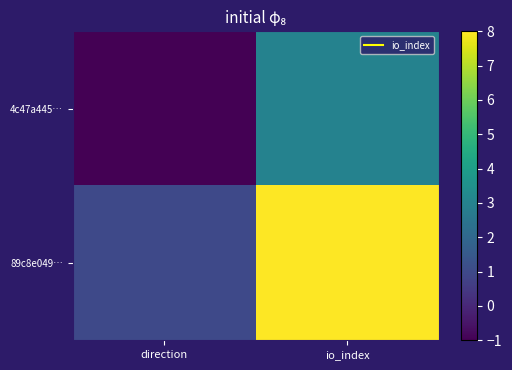

Count the number of categories in the chart.

2